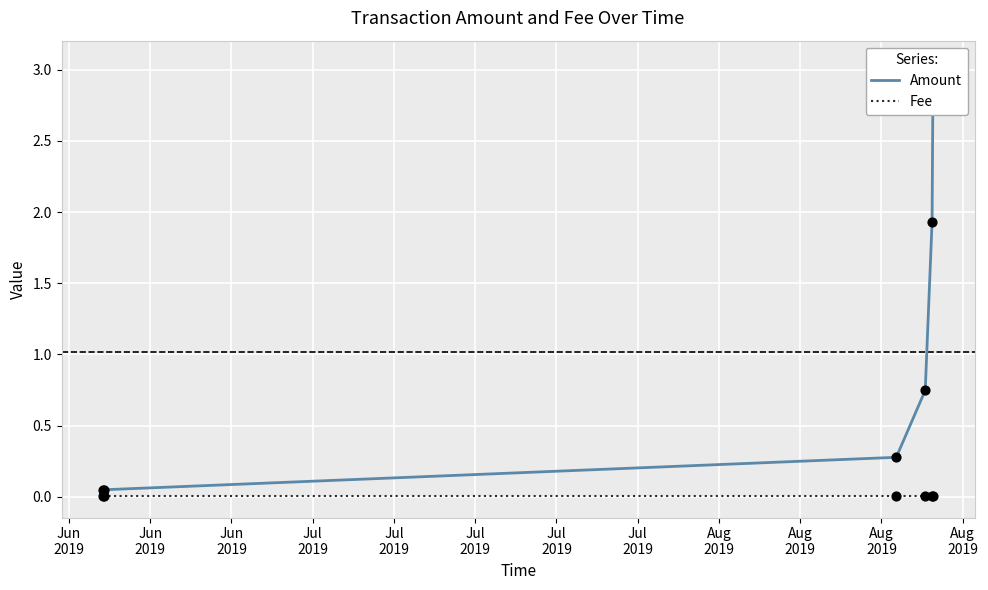

At how many categories does at least one series exceed 0?

6